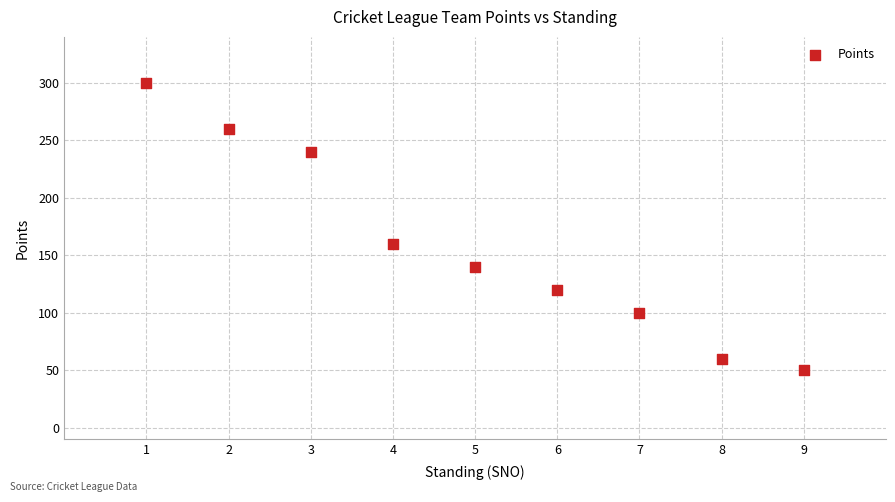

What Y value in the scatter plot is closest to 175?

160